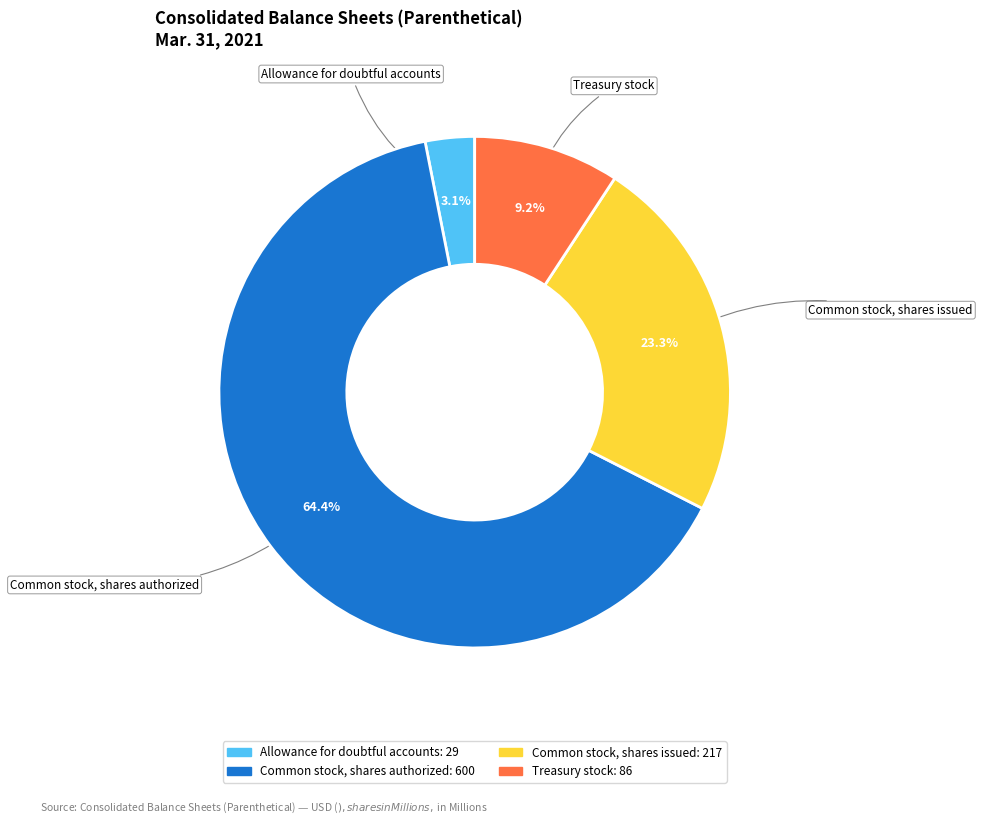

How many slices are in this pie chart?

4